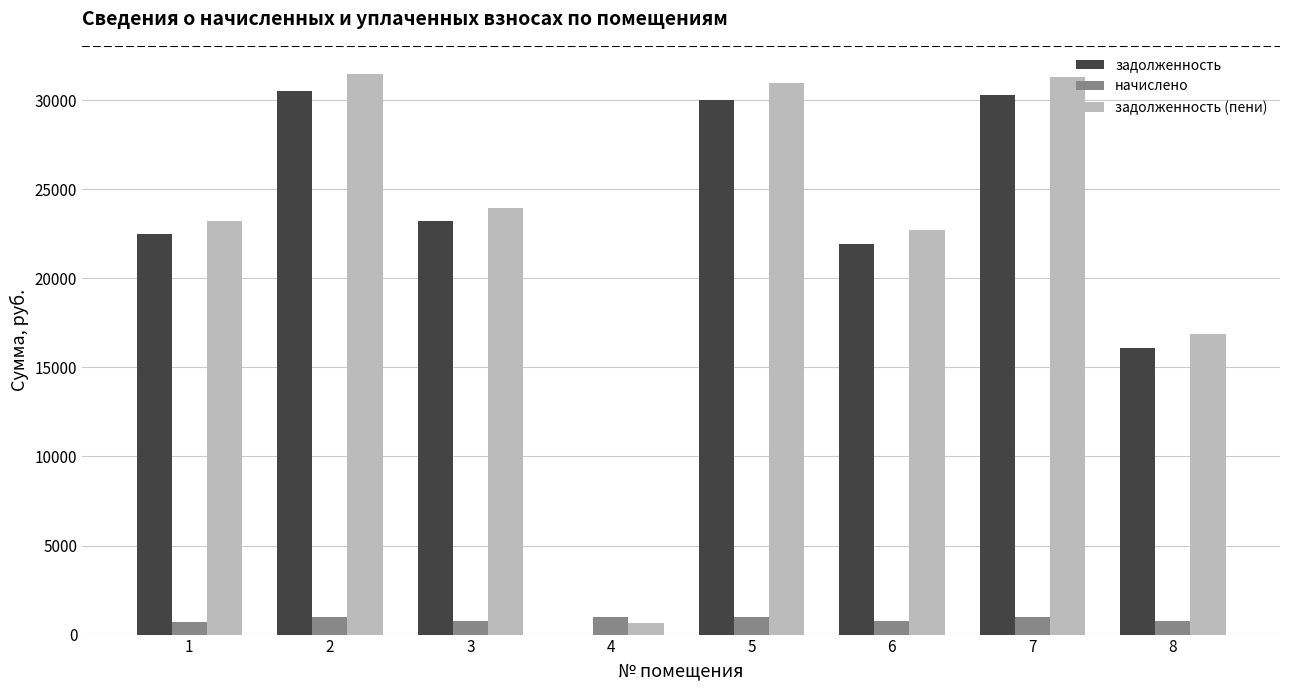

Is the value of задолженность at 4 greater than the value of задолженность (пени) at 1?

No